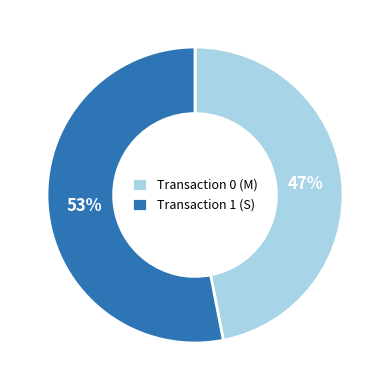

What is the ratio of the value at Transaction 1 (S) to the value at Transaction 0 (M)?

1.1